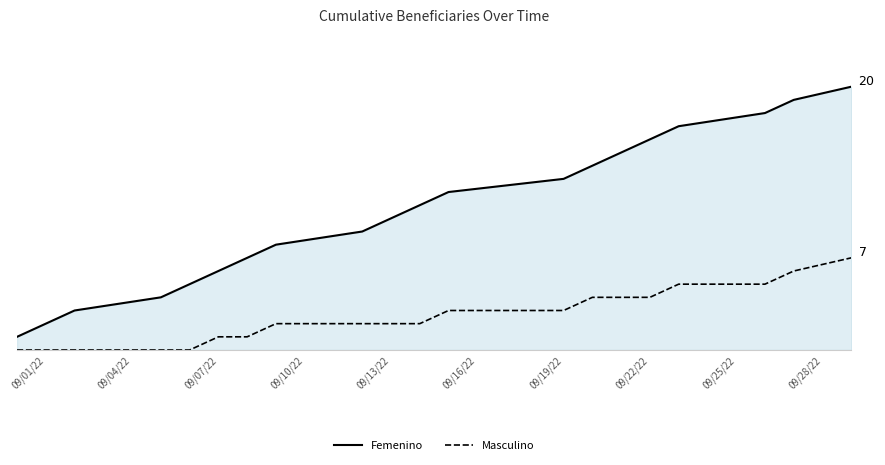

Which series has the largest total across all categories?

Femenino